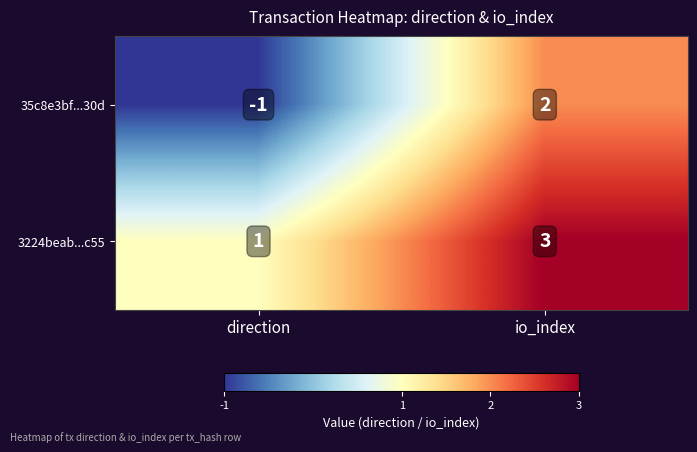

True or false: 35c8e3bf...30d has a value of 0 at direction.

False